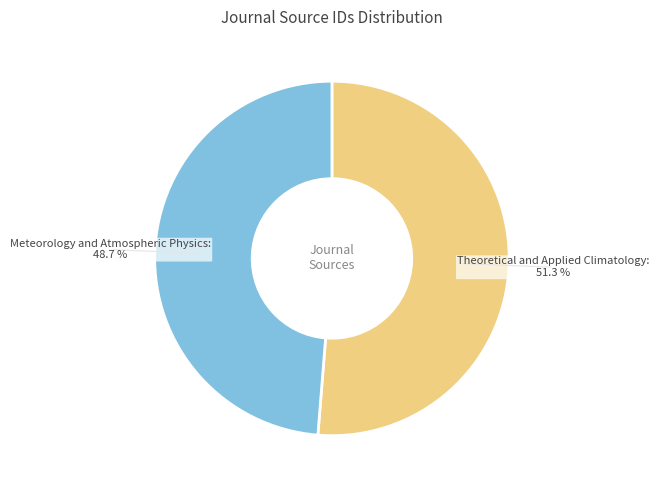

To the nearest percent, what portion does Theoretical and Applied Climatology represent?

51%